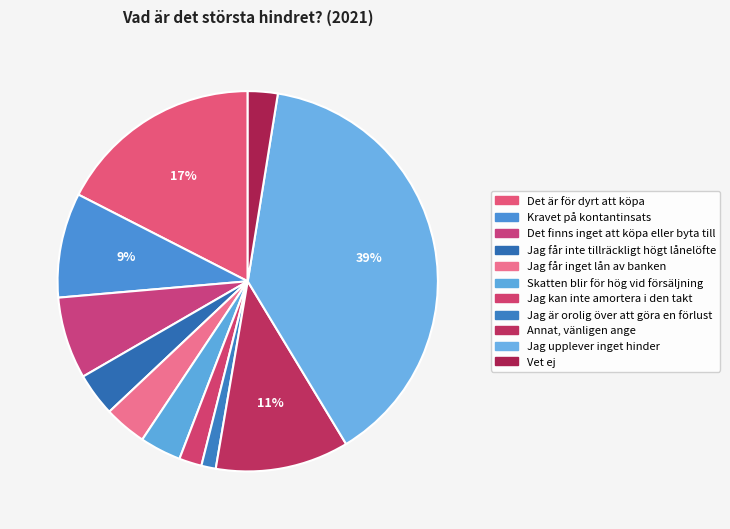

To the nearest percent, what is the difference between the Vet ej and Jag kan inte amortera i den takt slice percentages?

1%